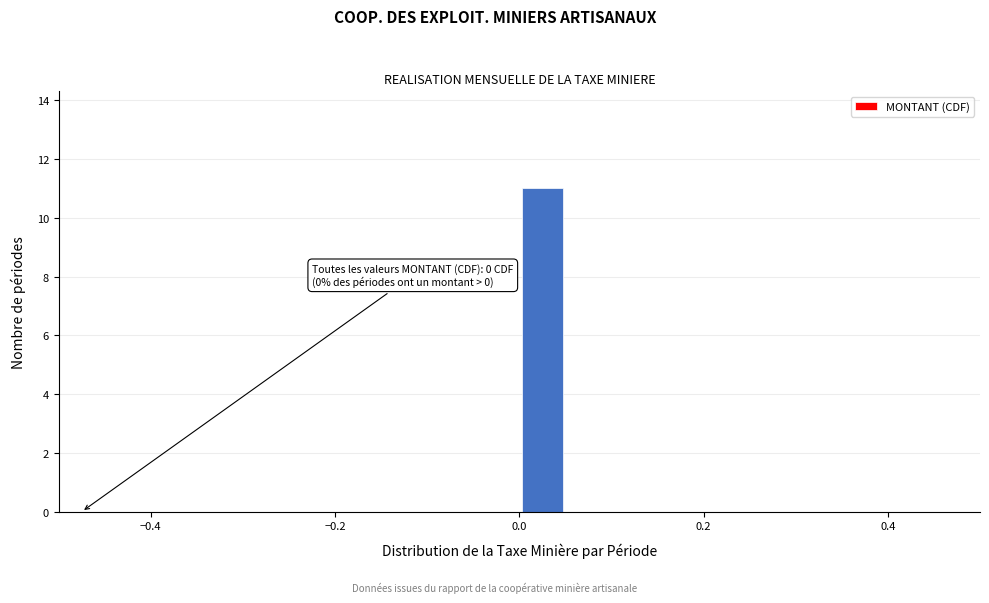

Around what value on the x-axis is the tallest bar? Give the approximate position of its centre, as read against the axis.

0.02